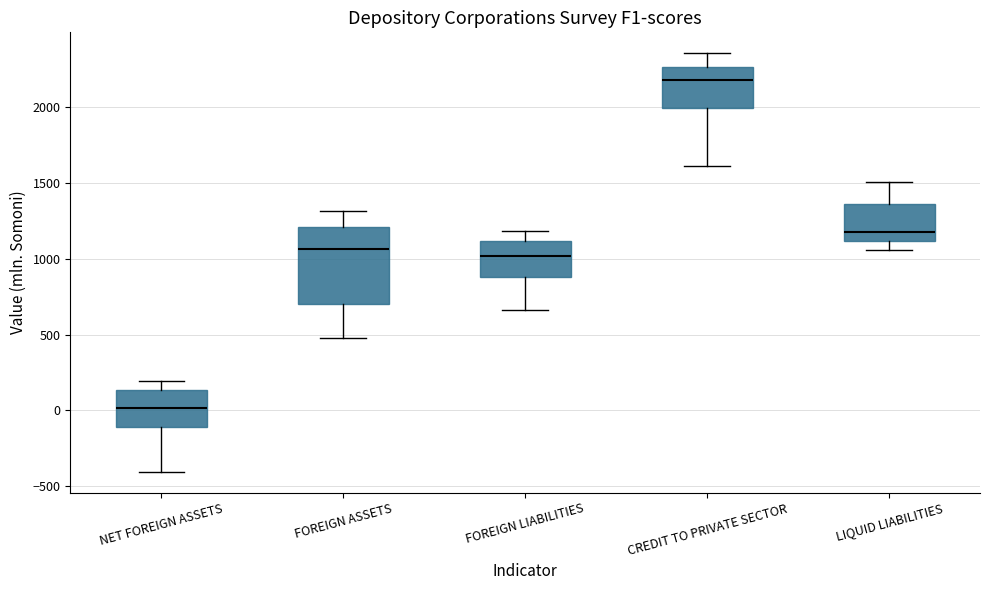

Where does the lower whisker of the box for LIQUID LIABILITIES end on the y-axis? The values are not printed on the chart, so give them approximately, as read against the axis.

1050